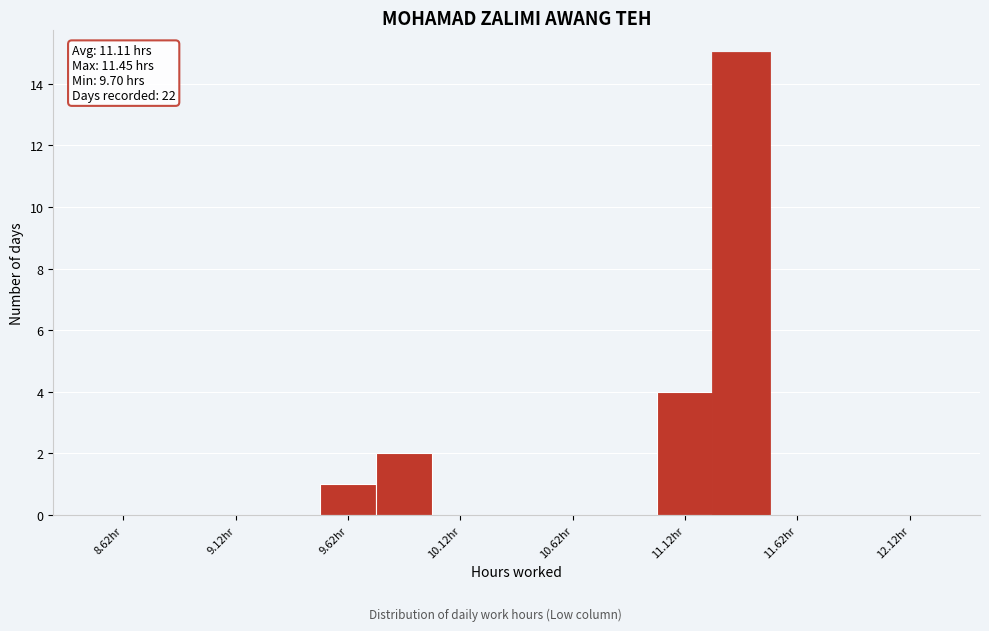

Which range on the x-axis has the tallest bar?

11.25 to 11.50